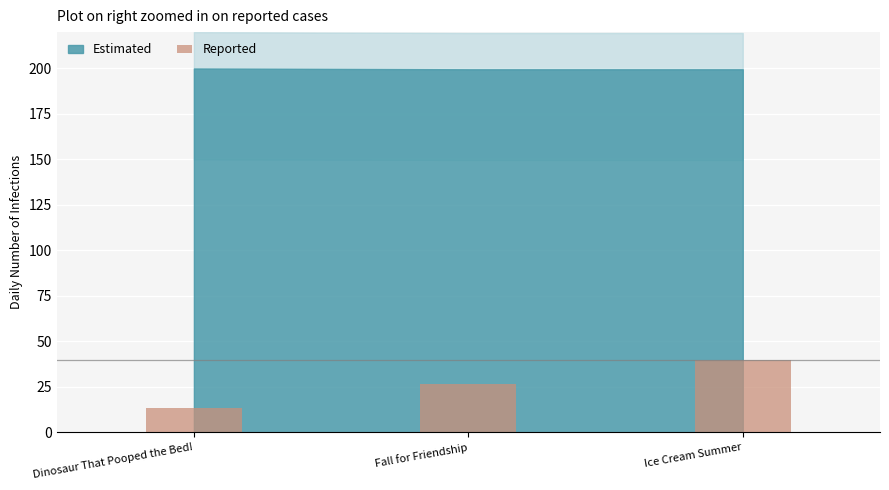

Rank the categories by value from highest to lowest.

Ice Cream Summer, Fall for Friendship, Dinosaur That Pooped the Bed!